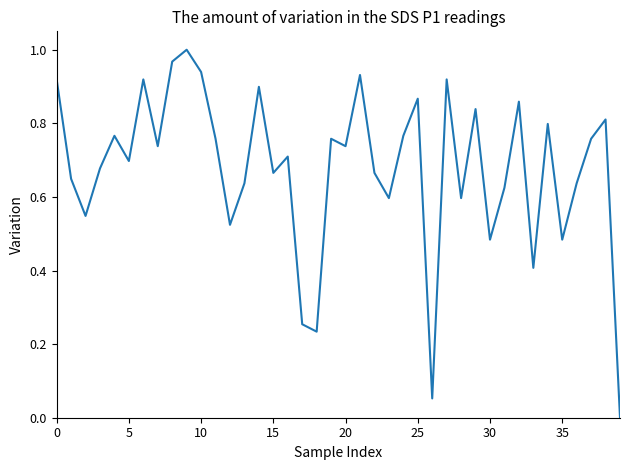

How many interior local peaks (higher than both neighbors) does the data have?

13